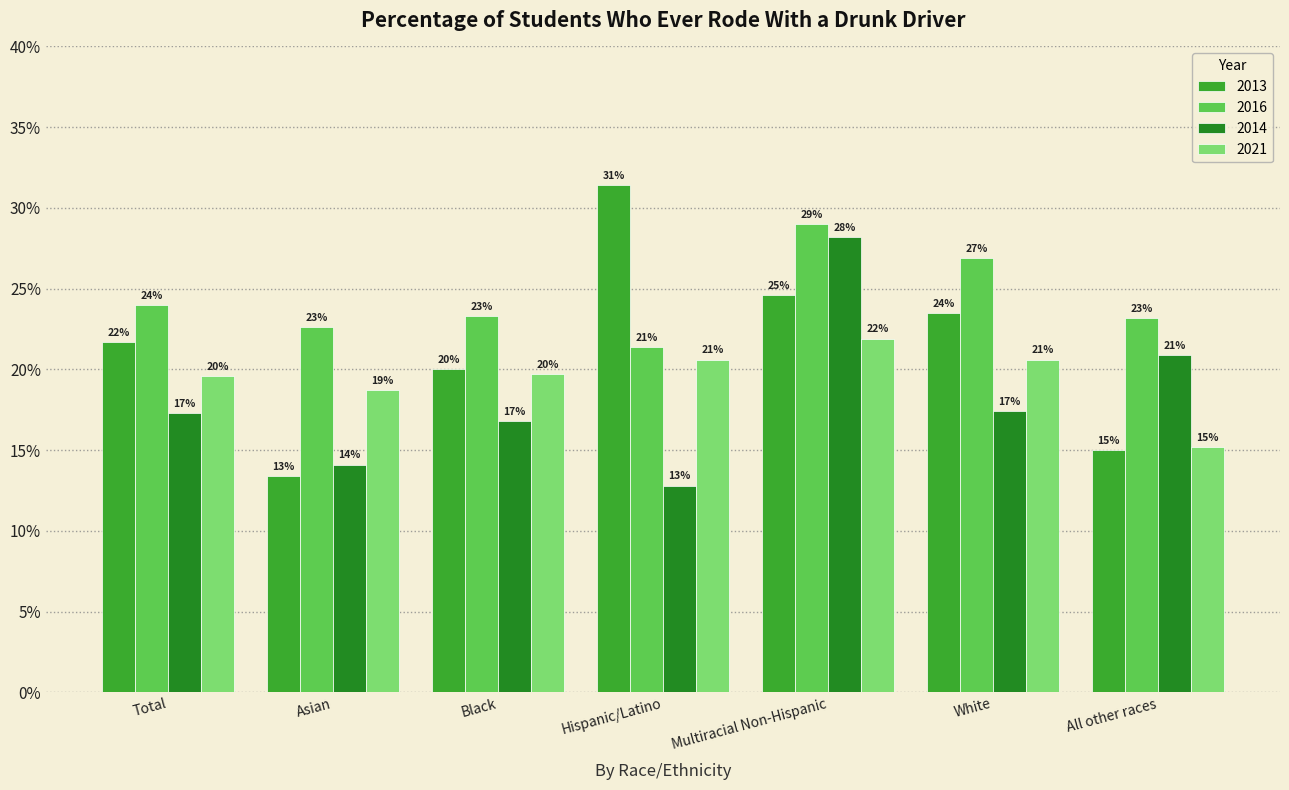

List the labels in order of 2013 value, largest first.

Hispanic/Latino, Multiracial Non-Hispanic, White, Total, Black, All other races, Asian